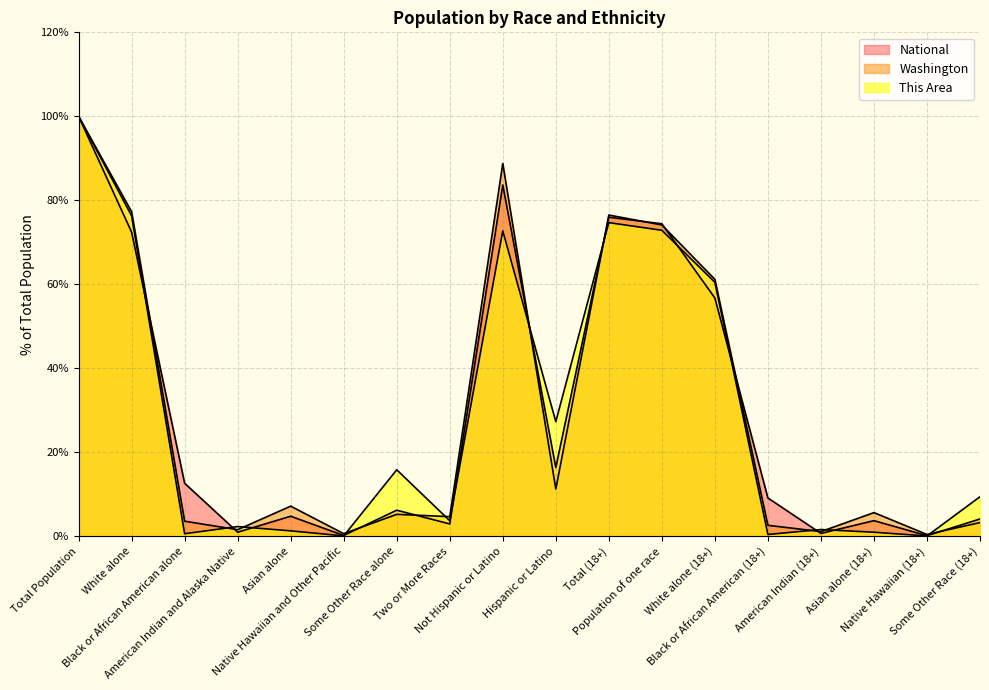

Which series changed the most between American Indian and Alaska Native and Some Other Race (18+)?

This Area